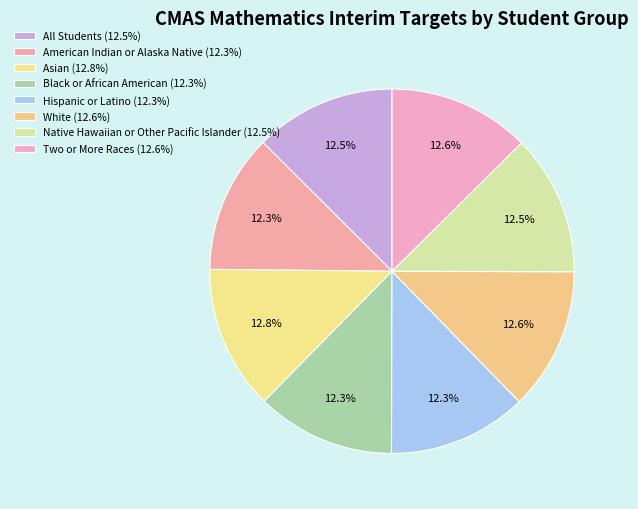

To the nearest percent, what is the average slice percentage?

12%